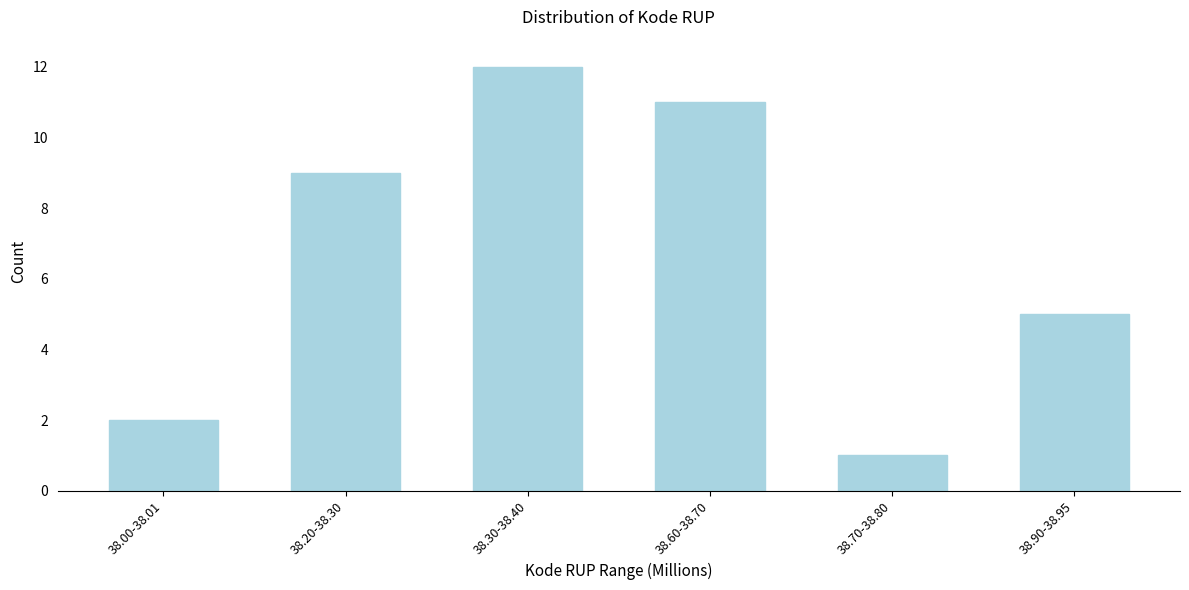

Reading left to right, what are all the values shown in this chart?

38.00-38.01=2	38.20-38.30=9	38.30-38.40=12	38.60-38.70=11	38.70-38.80=1	38.90-38.95=5